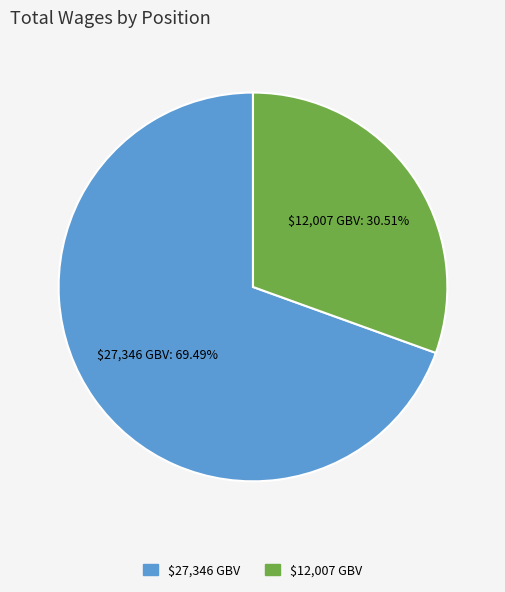

How many segments does this pie chart have?

2